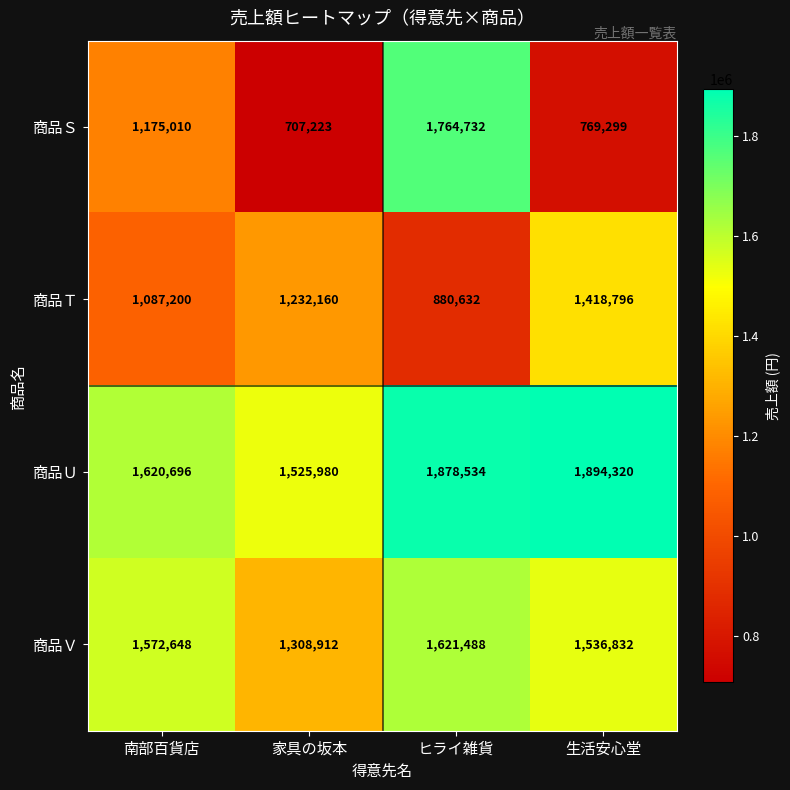

At how many categories does at least one series exceed 1826759?

2